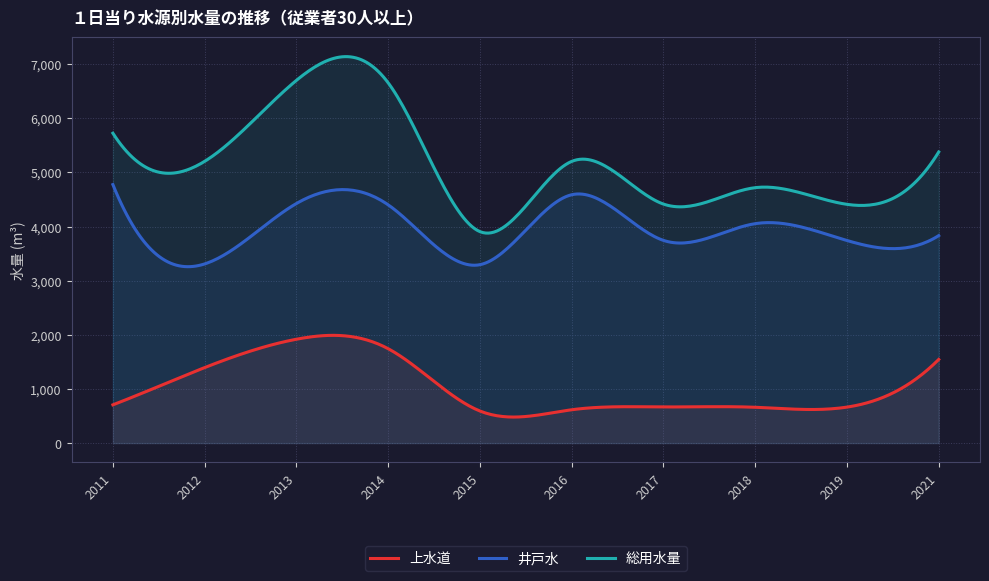

What is the greatest value displayed?

7139.4